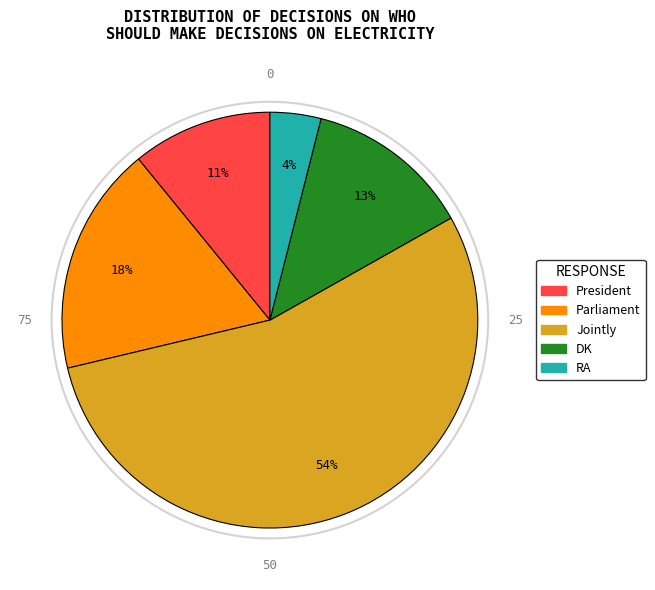

To the nearest percent, what percentage of the pie is DK?

13%